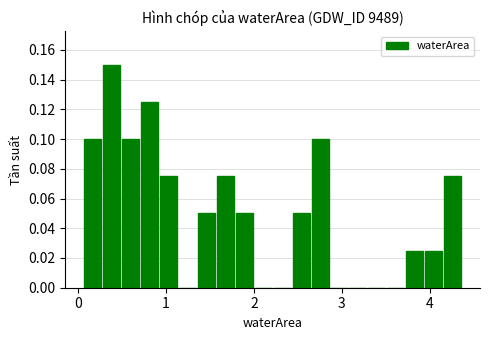

Around what value on the x-axis is the tallest bar? Give the approximate position of its centre, as read against the axis.

0.4